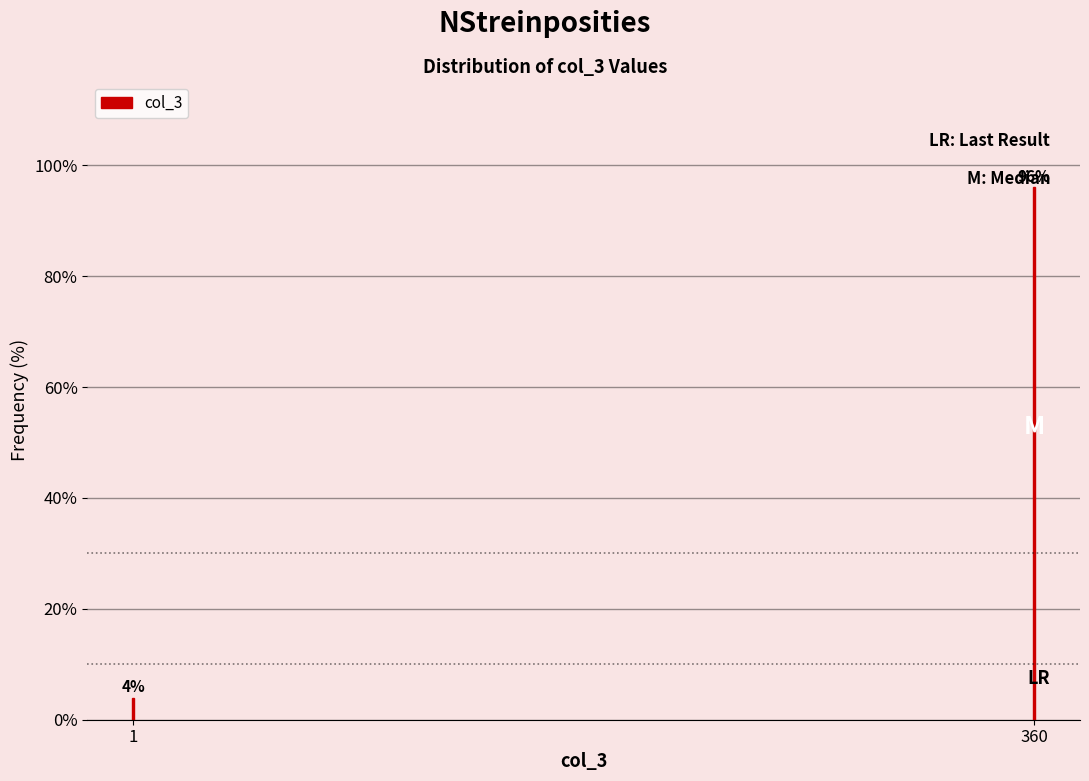

What is the value of the 2nd bar from the left?

96